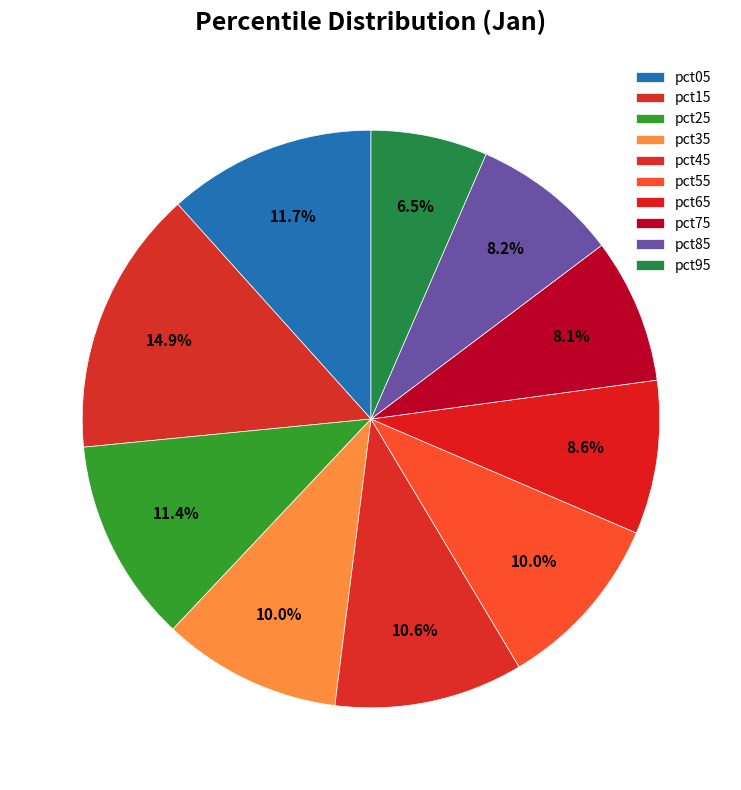

To the nearest percent, what is the combined percentage of pct65 and pct55?

19%